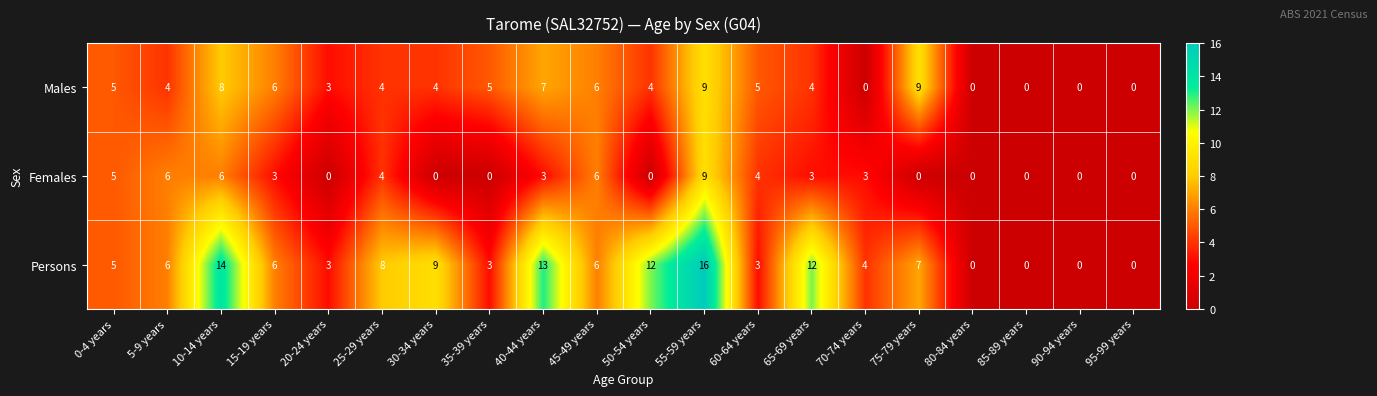

At which label does Males first exceed 4?

0-4 years